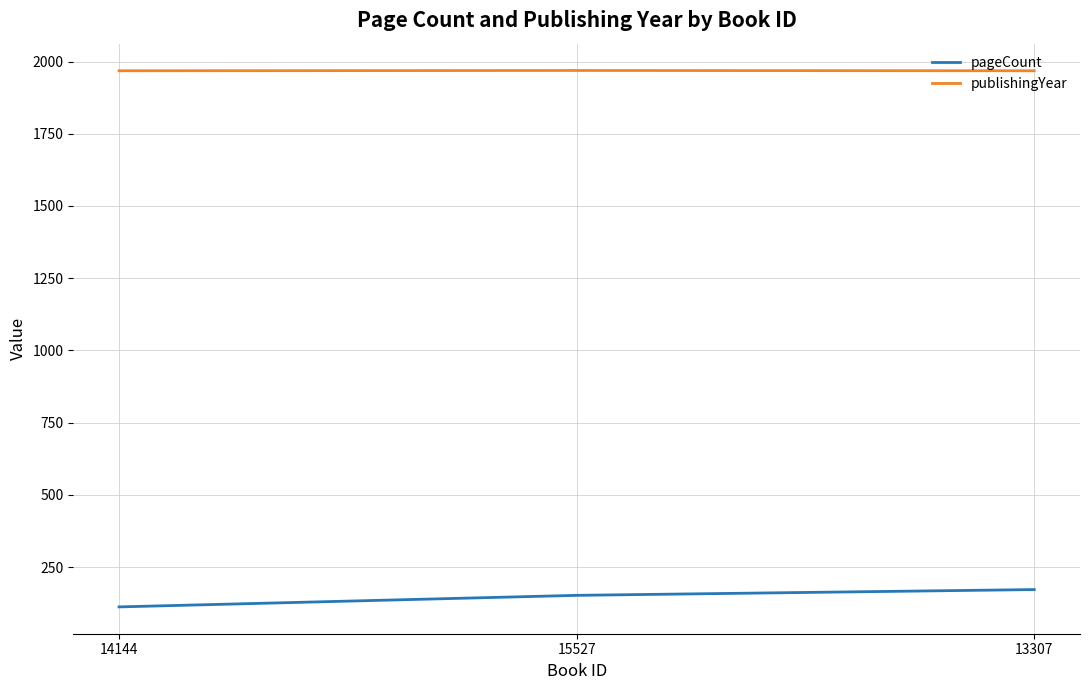

Which series changed the most between 14144 and 13307?

pageCount